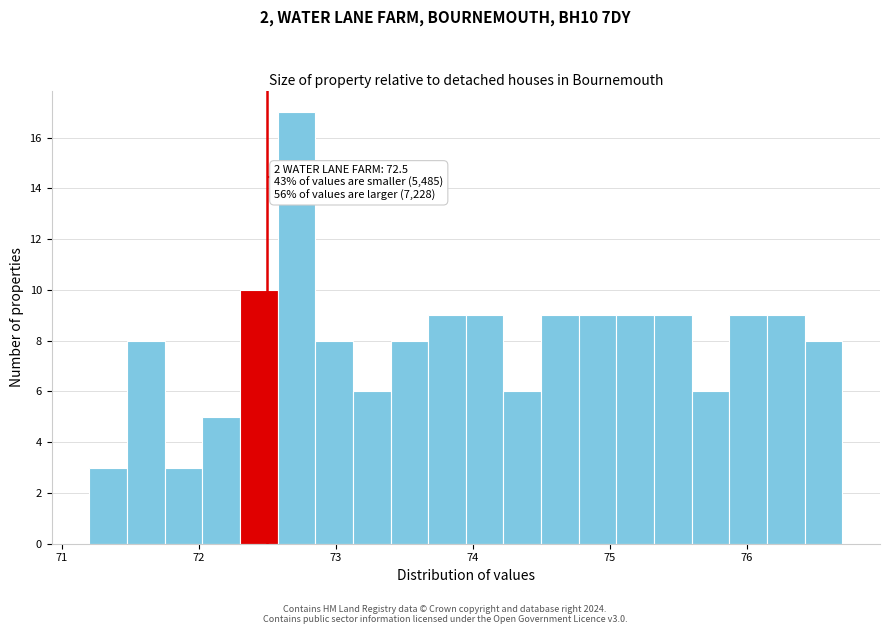

Read against the x-axis, roughly where is the centre of the tallest bar?

72.7